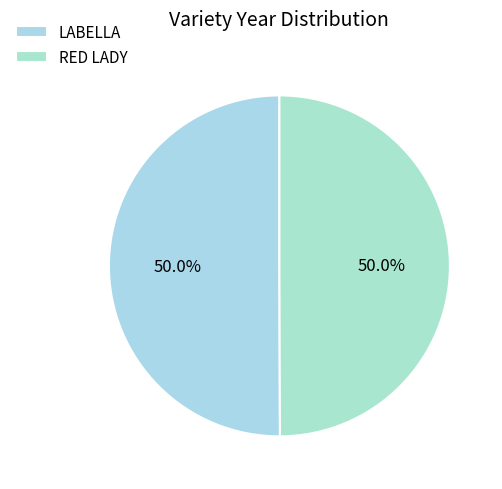

Combined, do LABELLA and RED LADY account for over 50%?

Yes